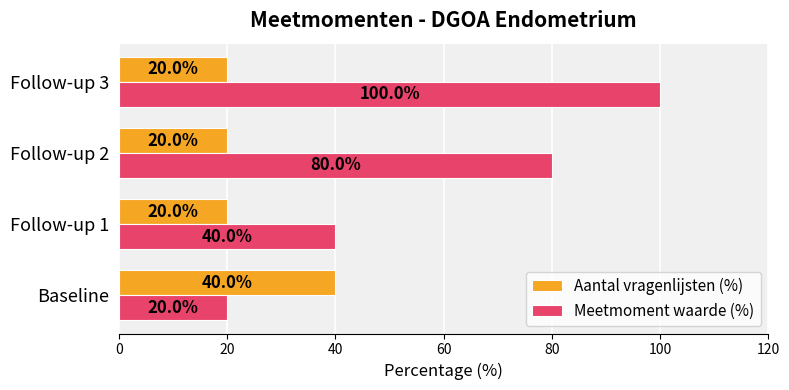

Count the Meetmoment waarde (%) values in the range 40 to 100.

3